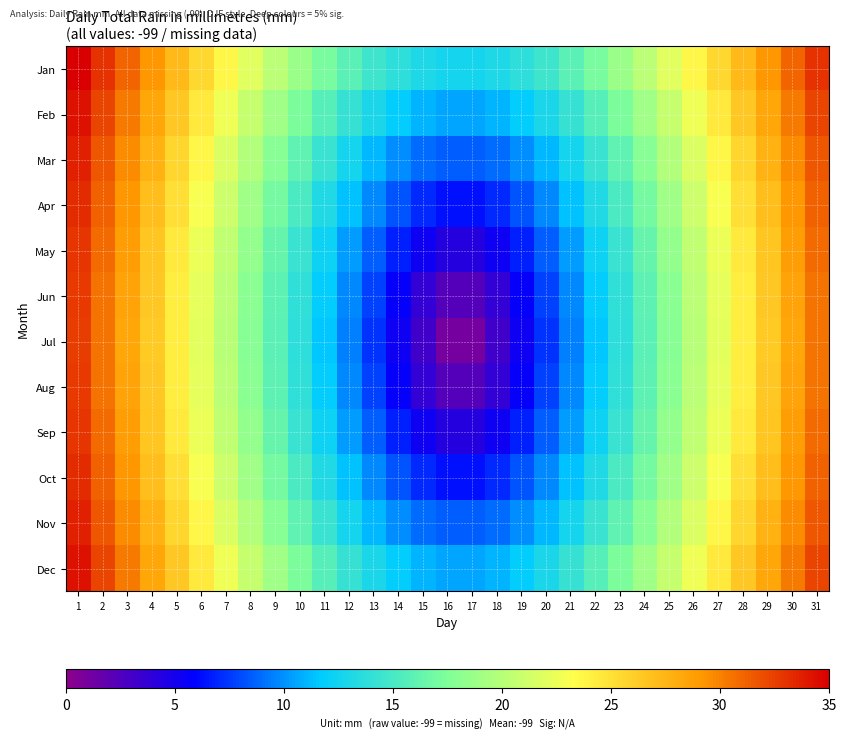

Which has a higher value, 26 or 12?

26